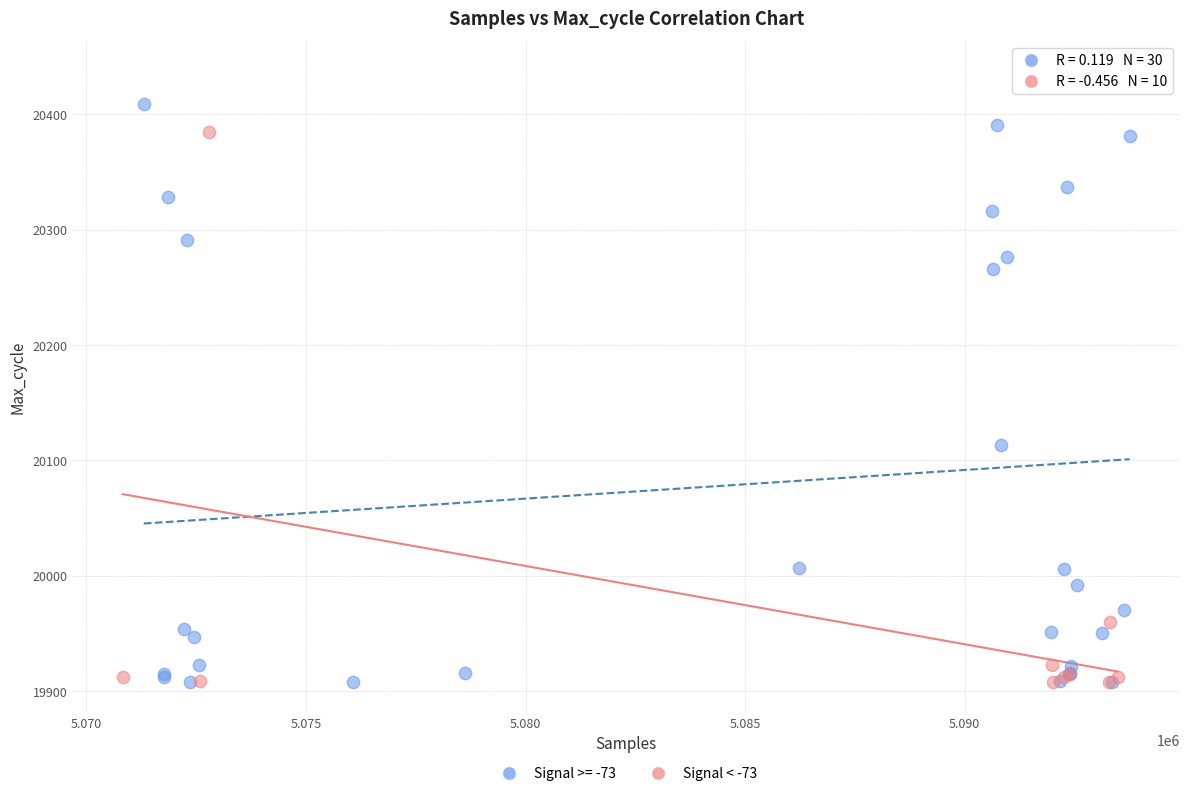

Which series reaches the maximum Y coordinate?

Signal >= -73